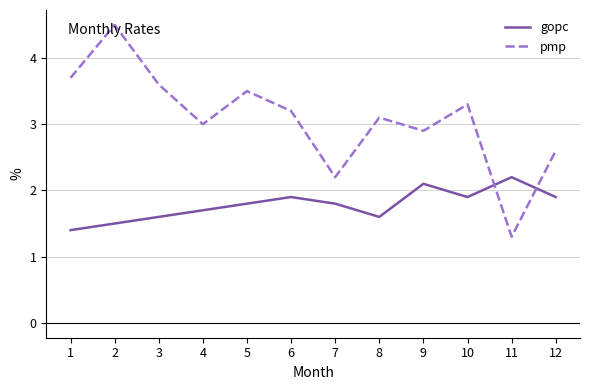

At which category is the sum across all series the highest?

2